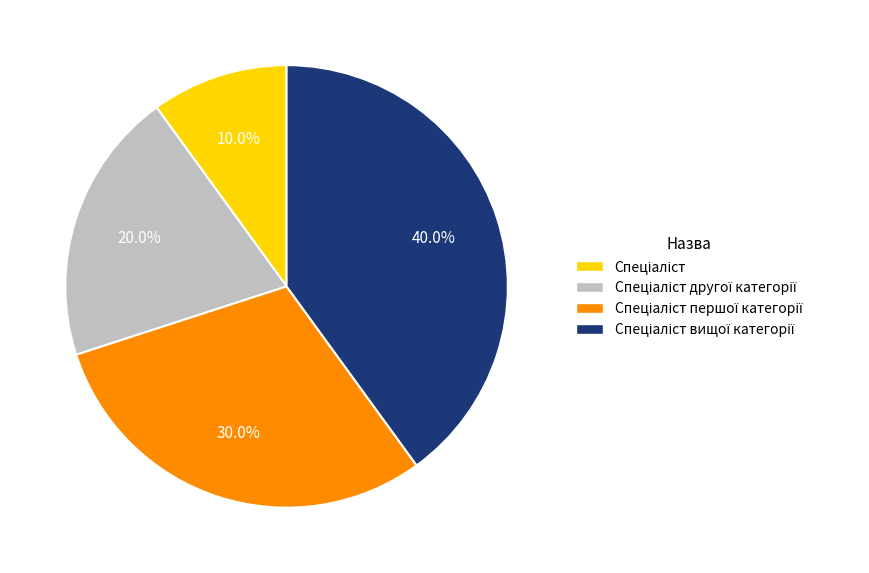

Does any single category account for the majority?

No